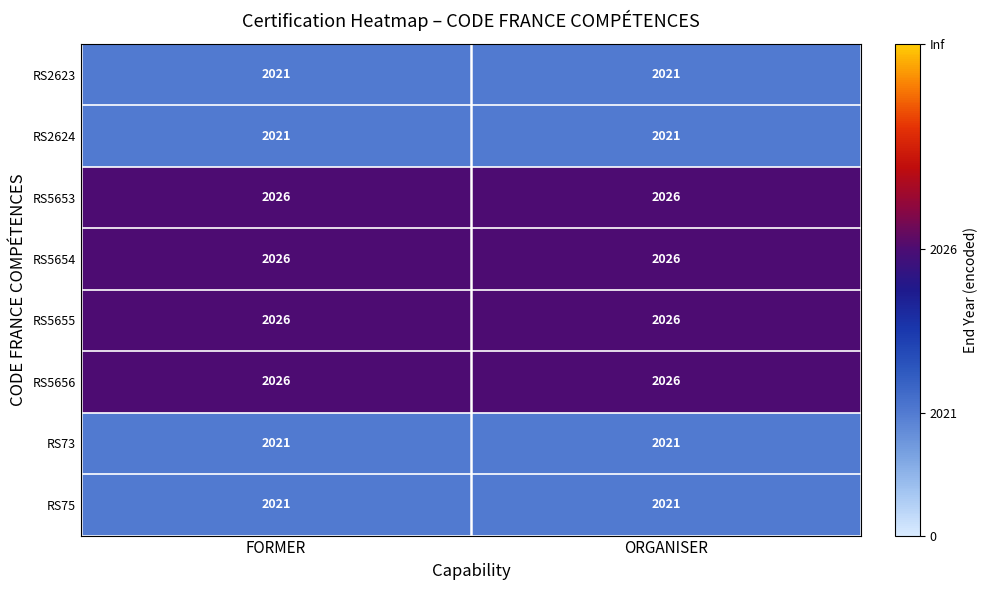

Reading left to right, what are all the values shown in this chart?

RS2623: 2021	2021
RS2624: 2021	2021
RS5653: 2026	2026
RS5654: 2026	2026
RS5655: 2026	2026
RS5656: 2026	2026
RS73: 2021	2021
RS75: 2021	2021